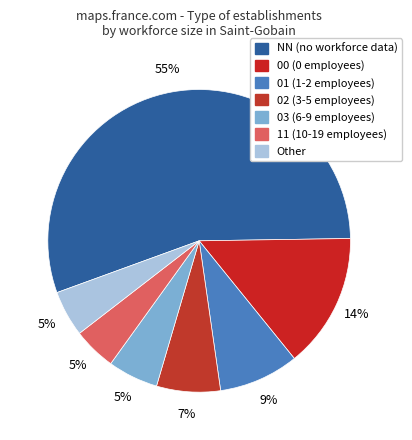

What percentage is NOT represented by Other?

95.1%